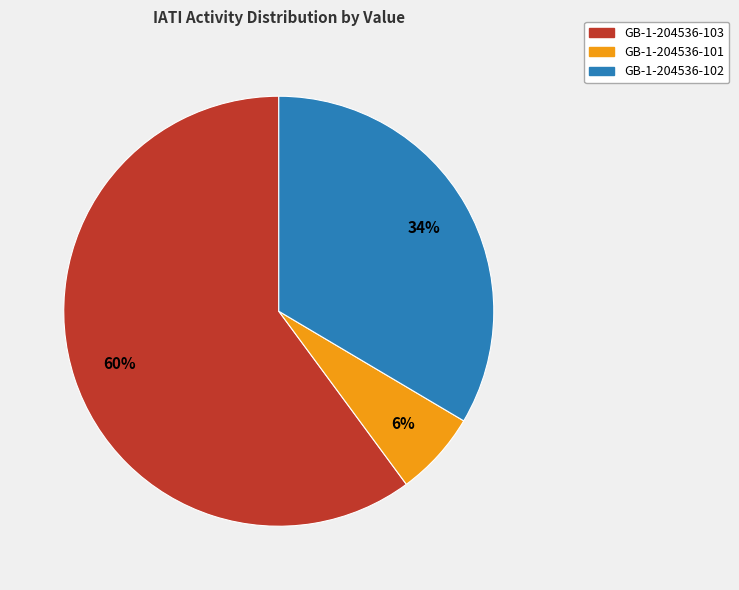

Combined, do GB-1-204536-102 and GB-1-204536-103 account for over 50%?

Yes